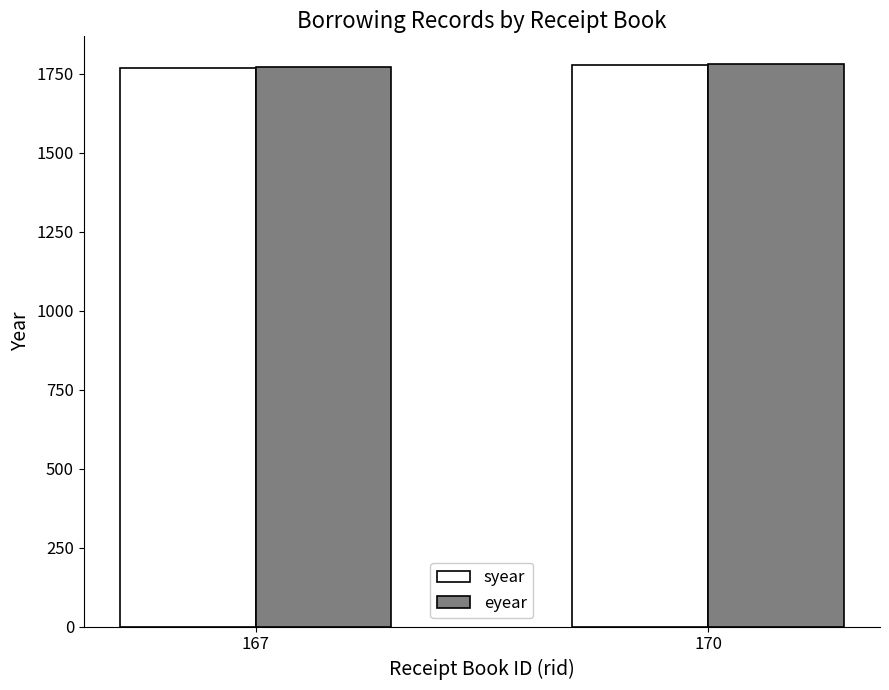

What is the difference between the maximum and minimum values in the eyear series?

7